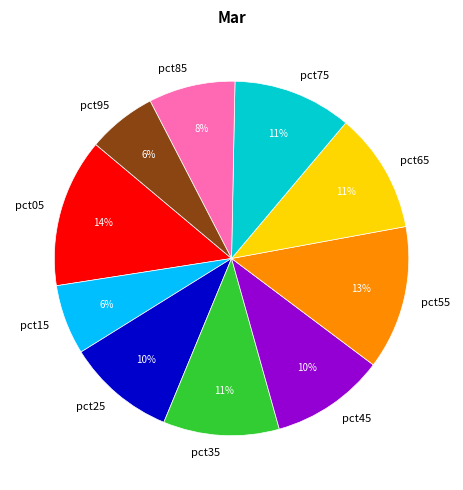

The pct65 slice represents 1% of the pie. True or false?

False